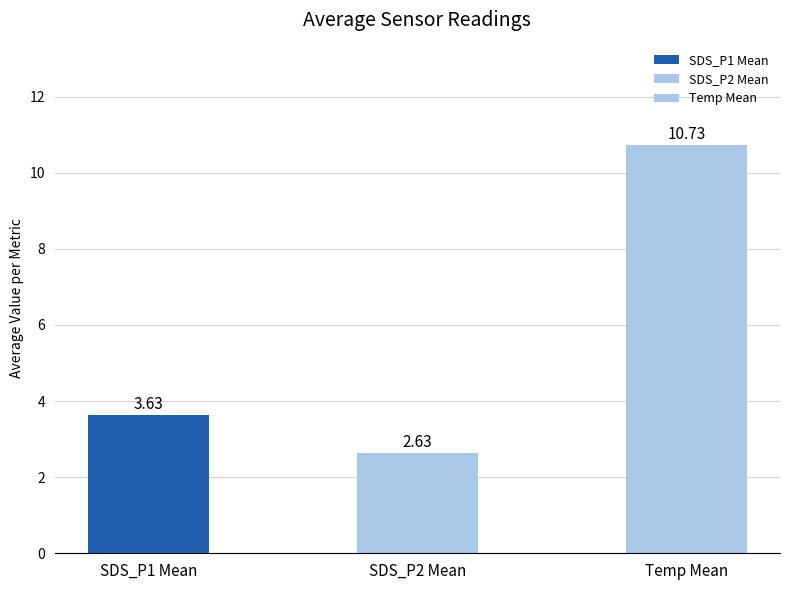

Between Temp Mean and SDS_P1 Mean, which is larger?

Temp Mean